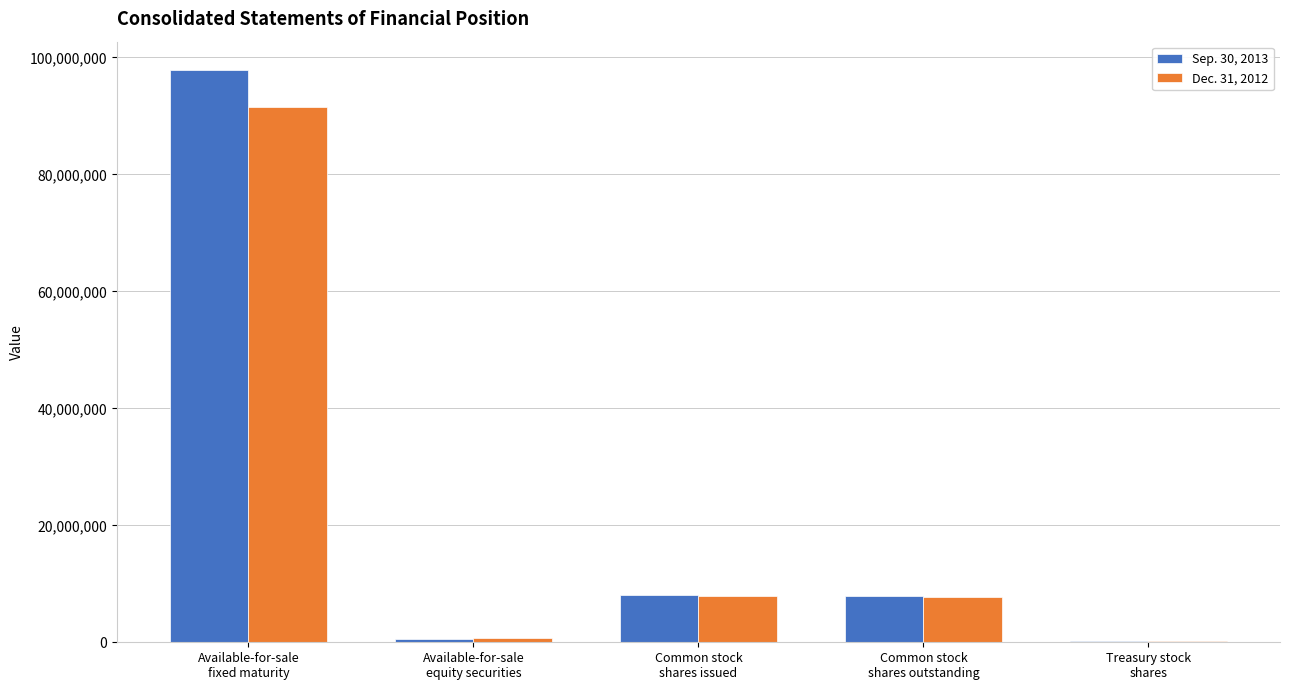

The value of Dec. 31, 2012 at Common stock
shares issued is 7974373. True or false?

True